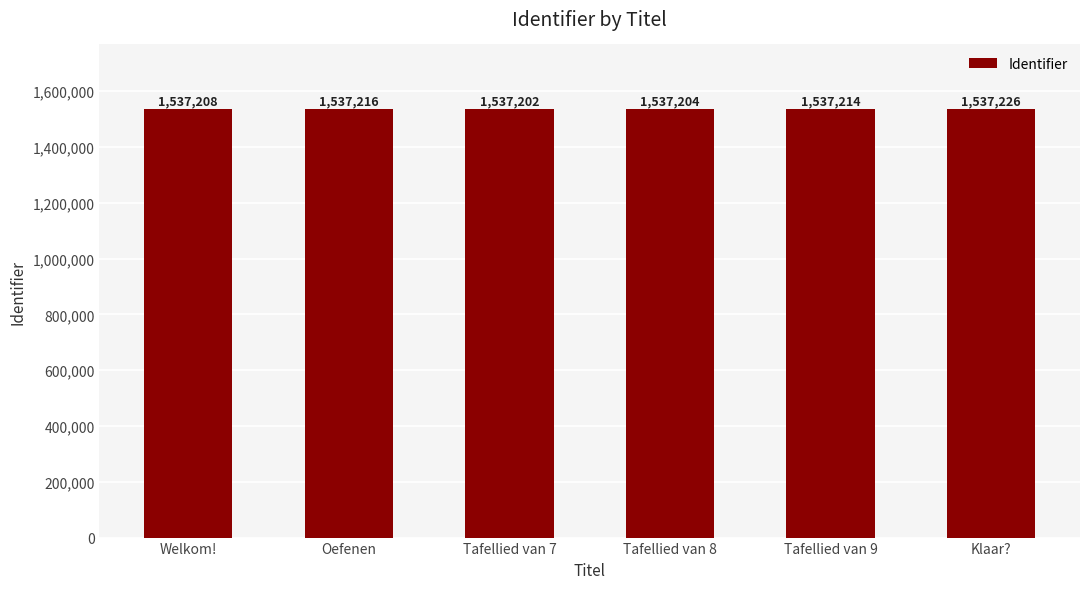

What is the minimum value shown in the chart?

1537202